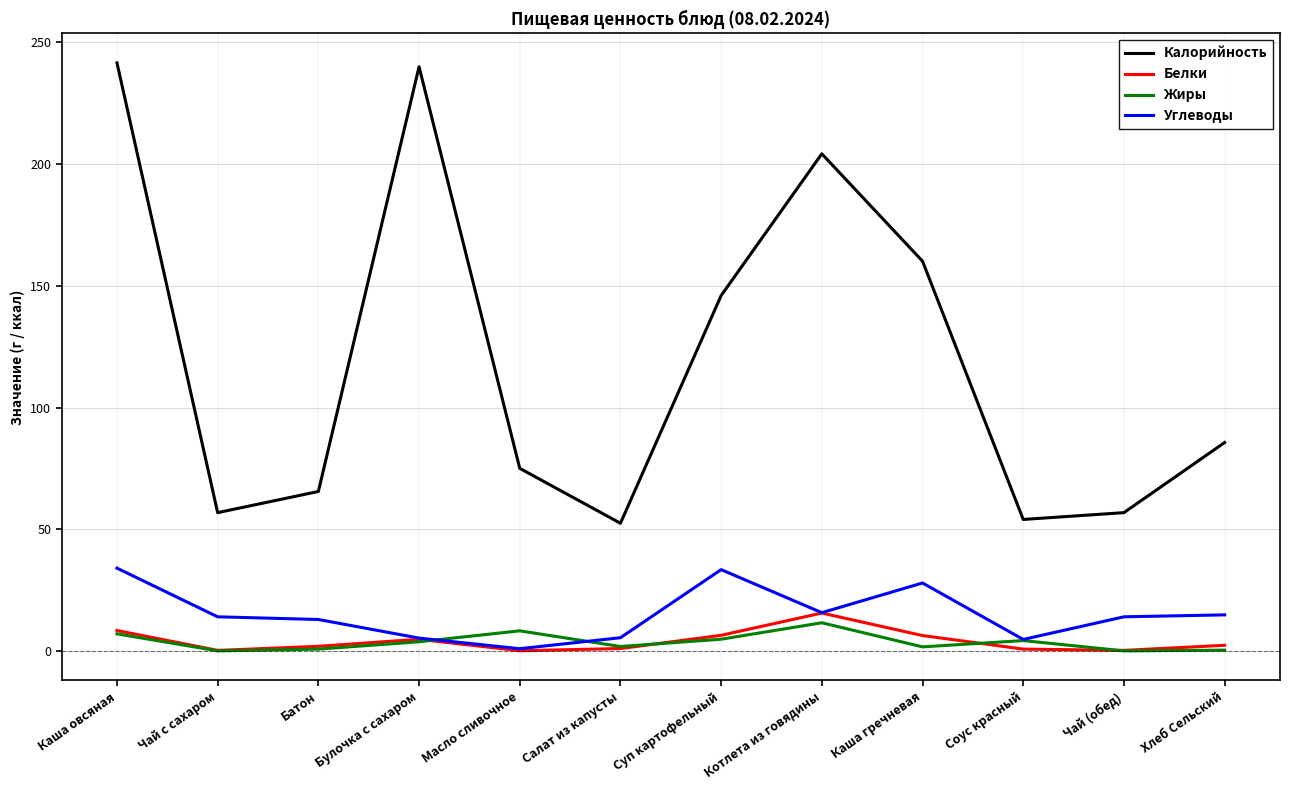

What is the label of the 5th point from the right?

Котлета из говядины